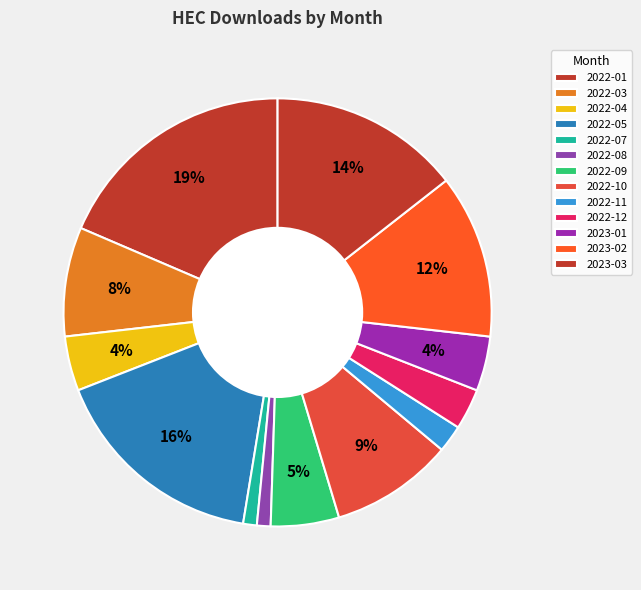

What percentage is the 2022-07 slice, to the nearest percent?

1%